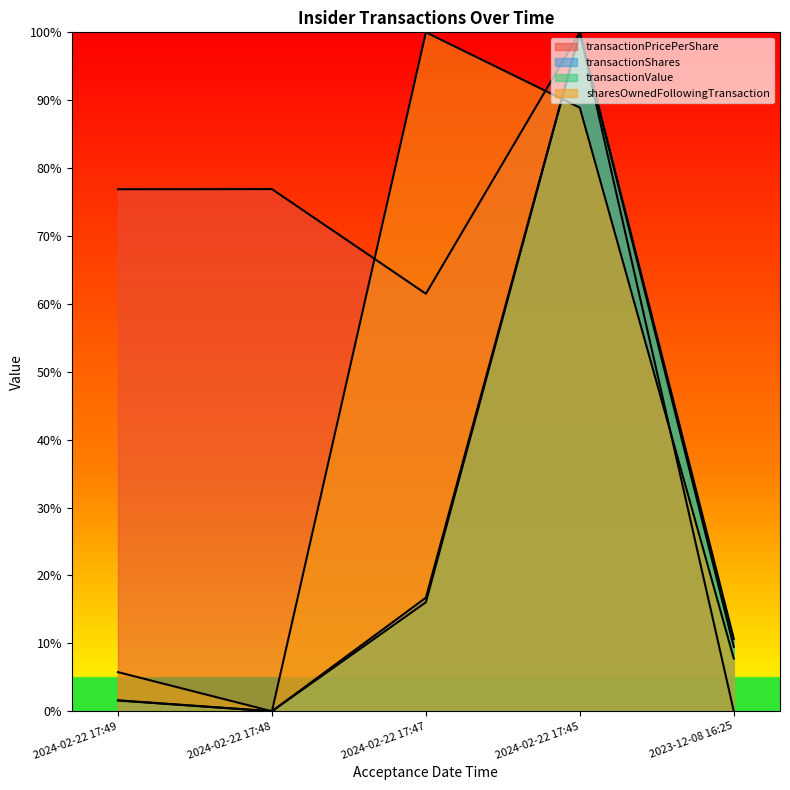

Which series has the widest spread of values?

transactionPricePerShare